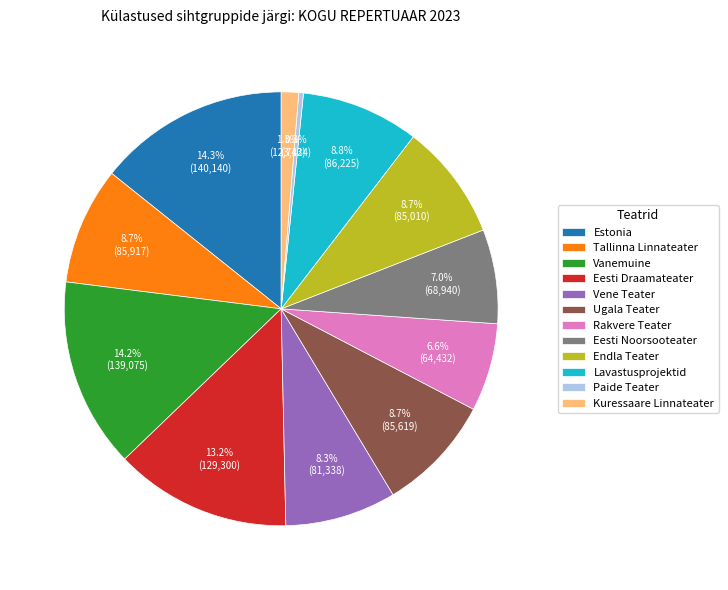

How many segments does this pie chart have?

12